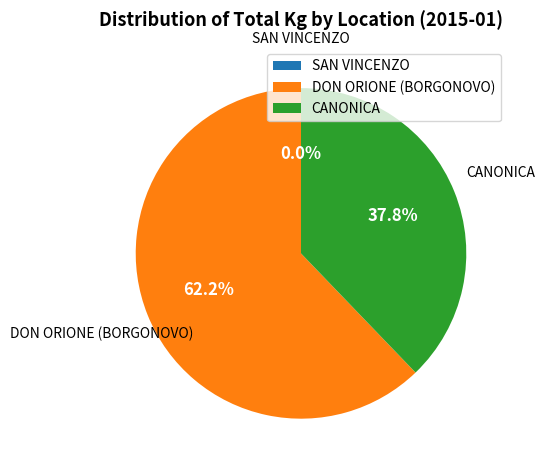

True or false: CANONICA accounts for 38% of the total.

True